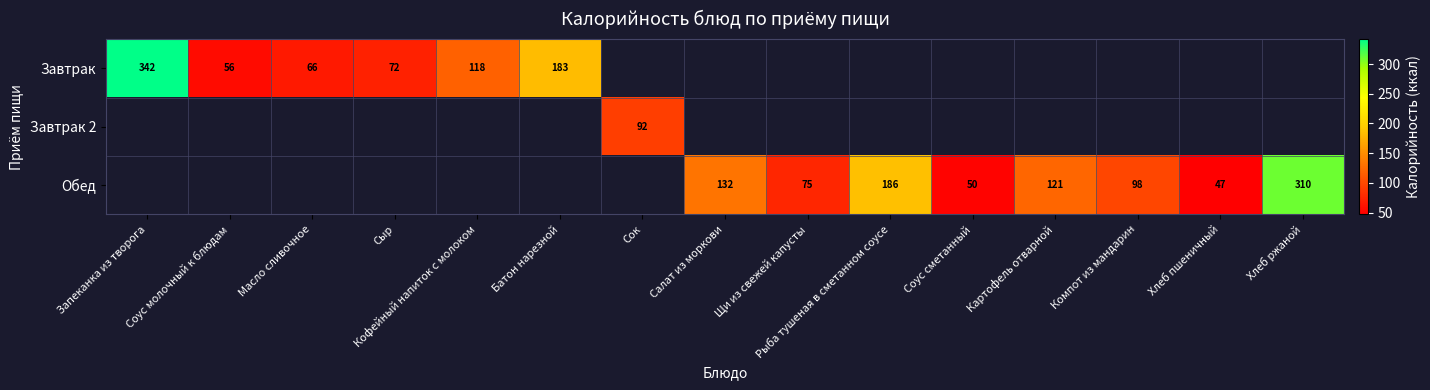

The value of Завтрак at Запеканка из творога is 514. True or false?

False